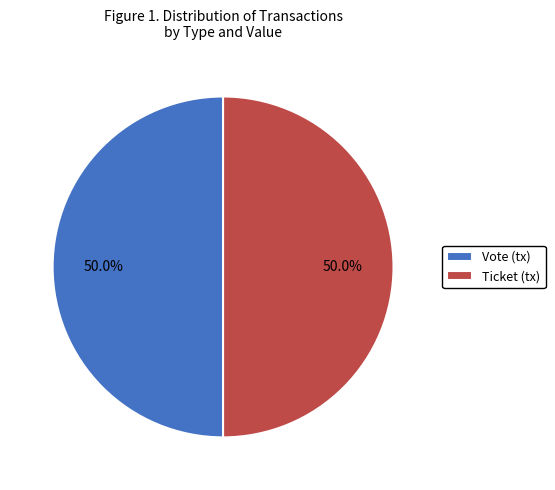

Combined, what portion of the pie is Vote and Ticket?

100.0%